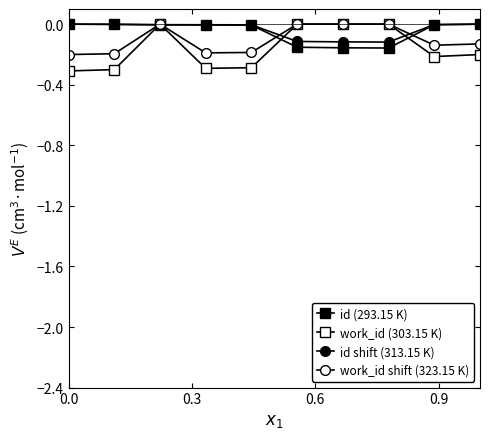

Does the chart display data point markers on the line(s)?

Yes